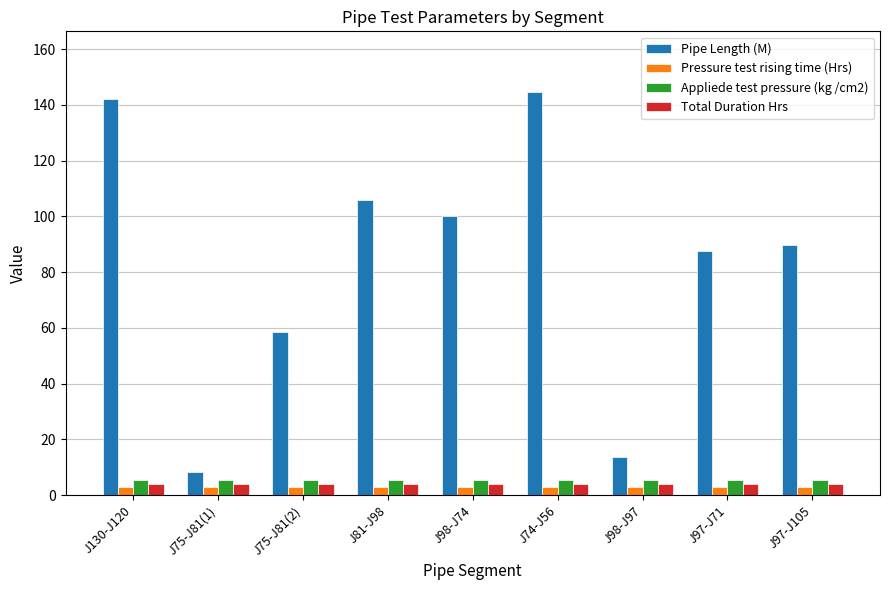

Between J75-J81(2) and J98-J74, which series saw the biggest shift?

Pipe Length (M)